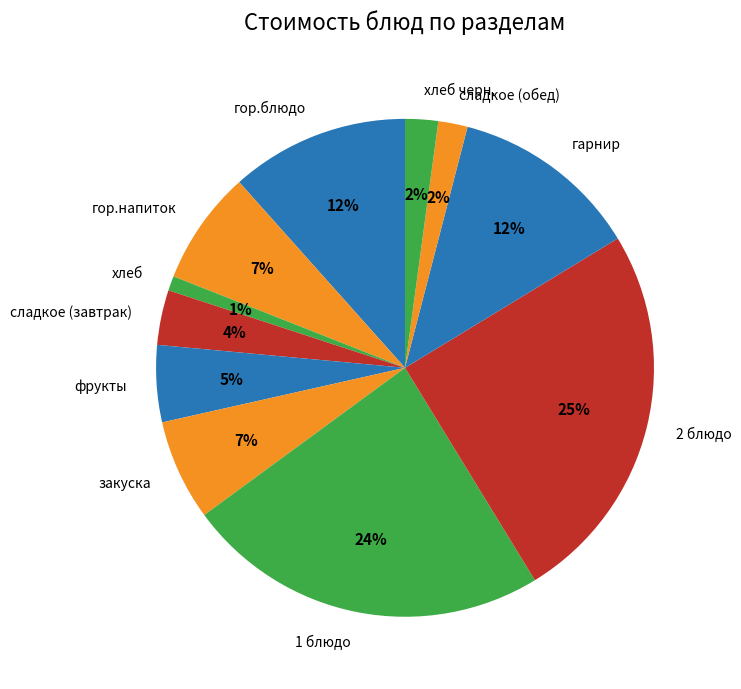

Is it true that сладкое (обед) is 2% of the pie?

True